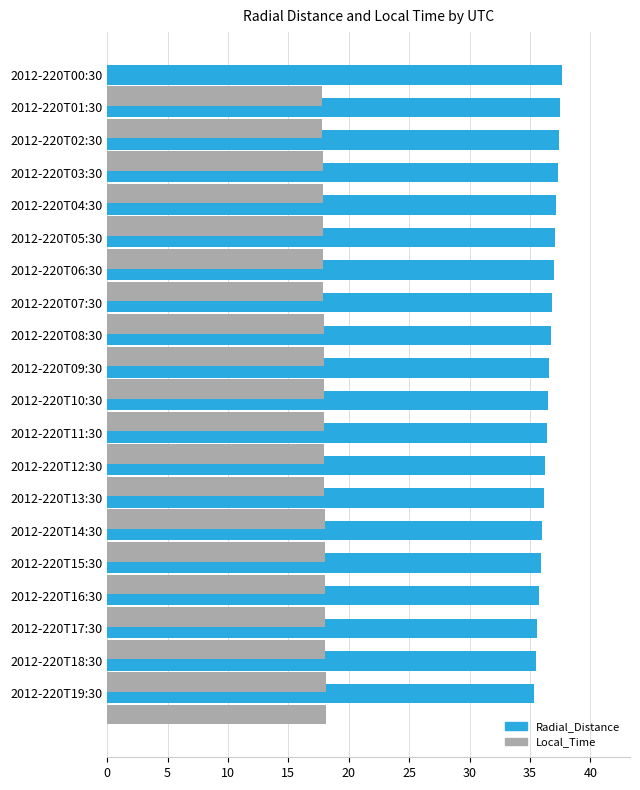

Rank the series by their maximum value, from lowest to highest.

Local_Time, Radial_Distance